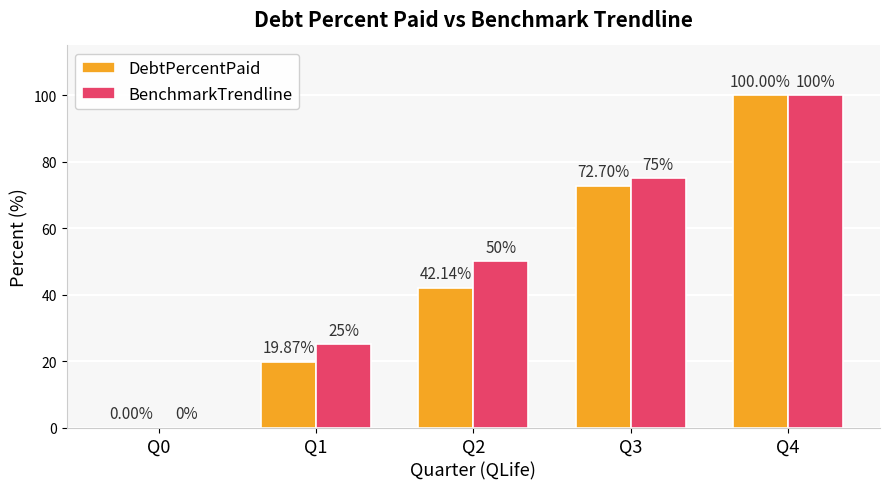

At which category is the sum across all series the highest?

Q4